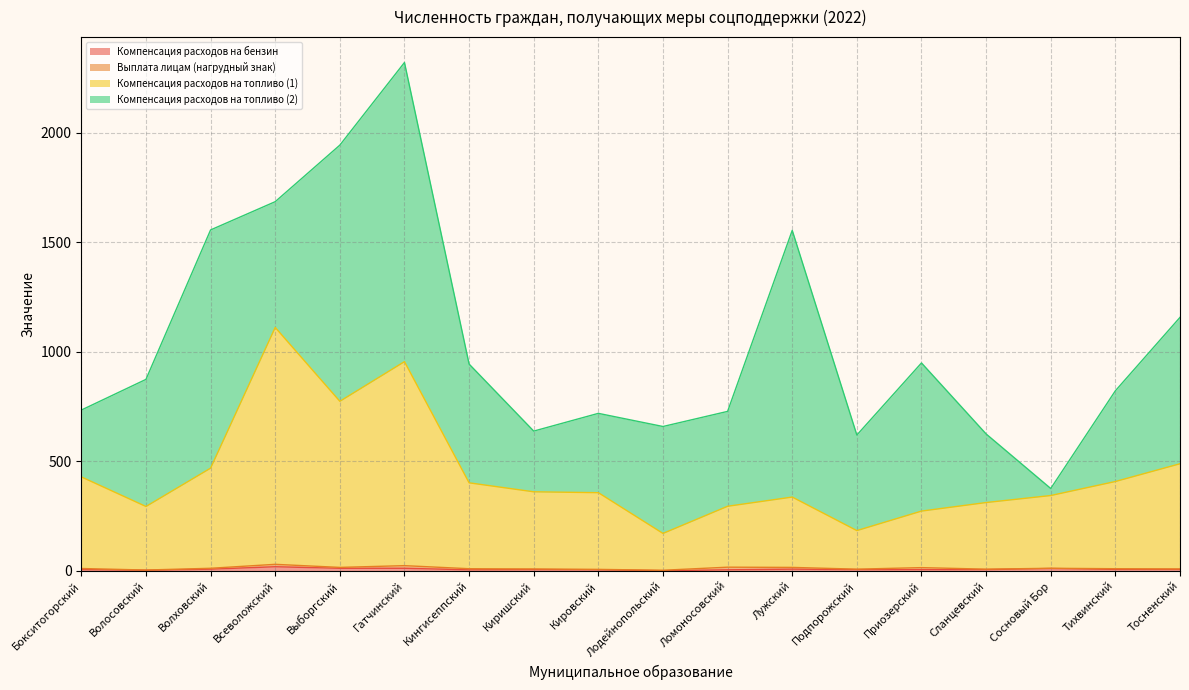

True or false: Компенсация расходов на бензин and Компенсация расходов на топливо (1) cross at least once.

False